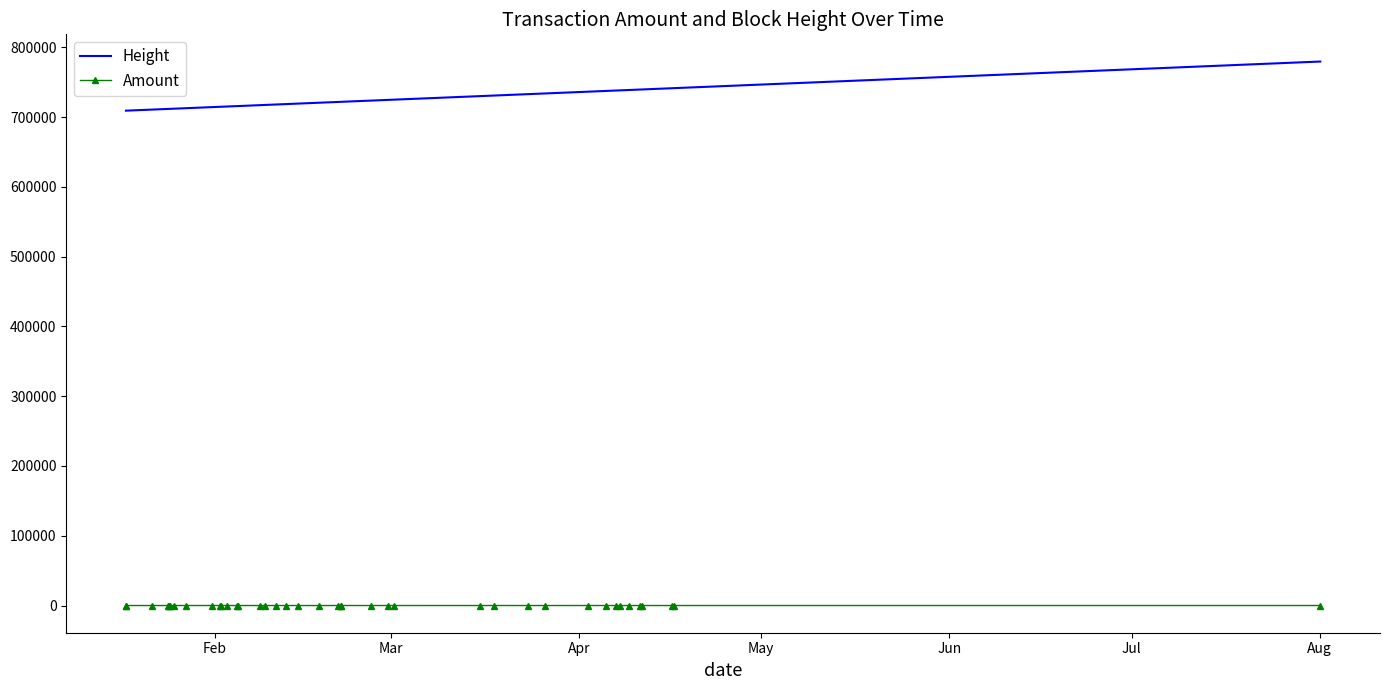

True or false: Height and Amount intersect in this chart.

False